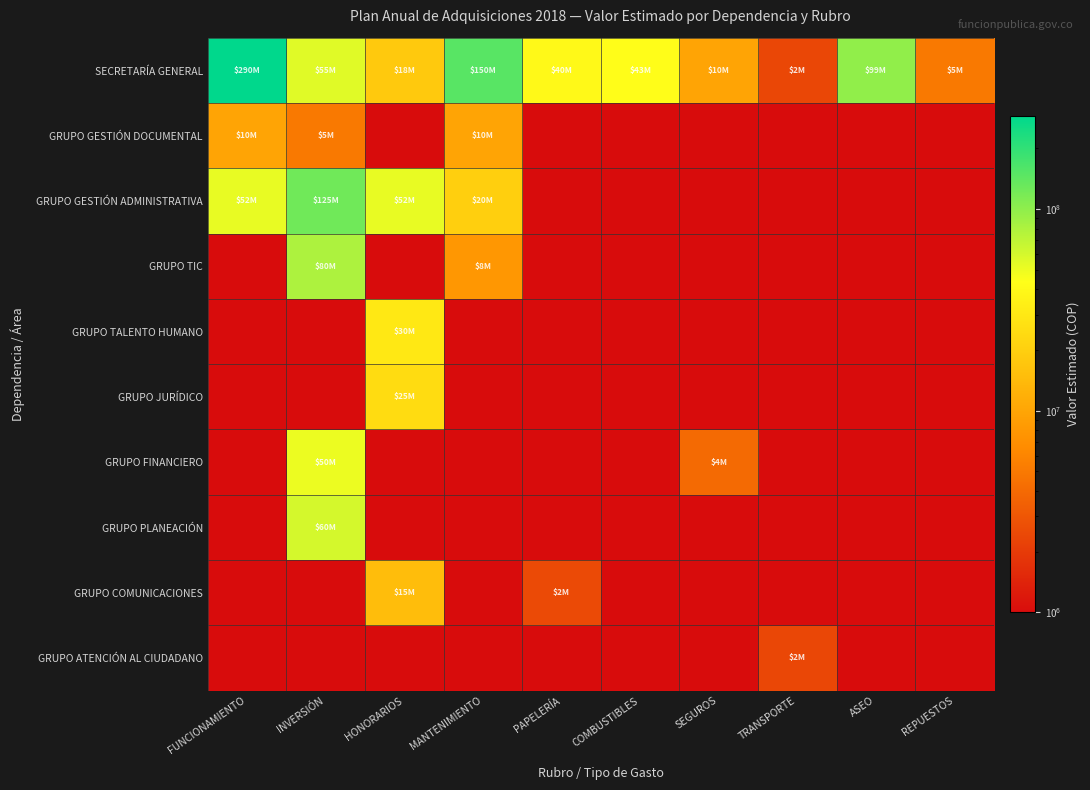

At how many categories does at least one series exceed 174131703?

1